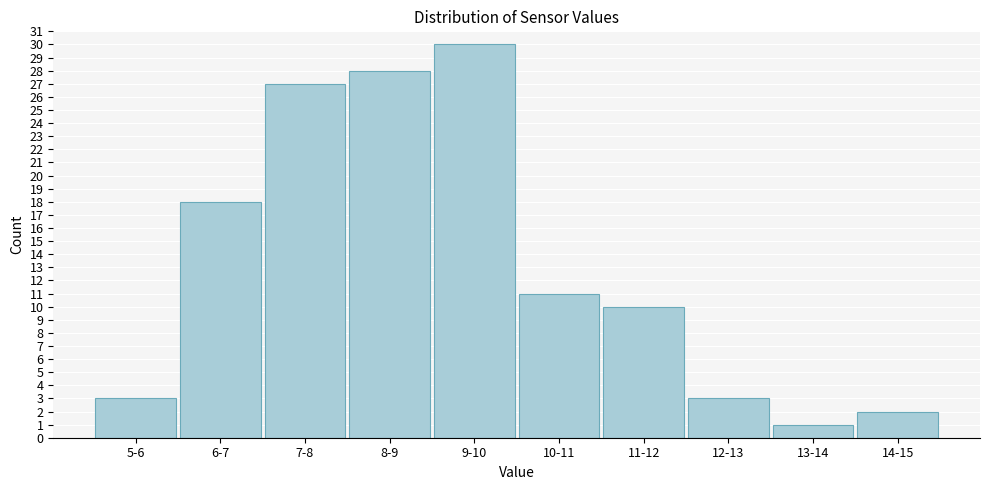

Reading left to right, list all the values displayed in this chart.

5-6=3	6-7=18	7-8=27	8-9=28	9-10=30	10-11=11	11-12=10	12-13=3	13-14=1	14-15=2